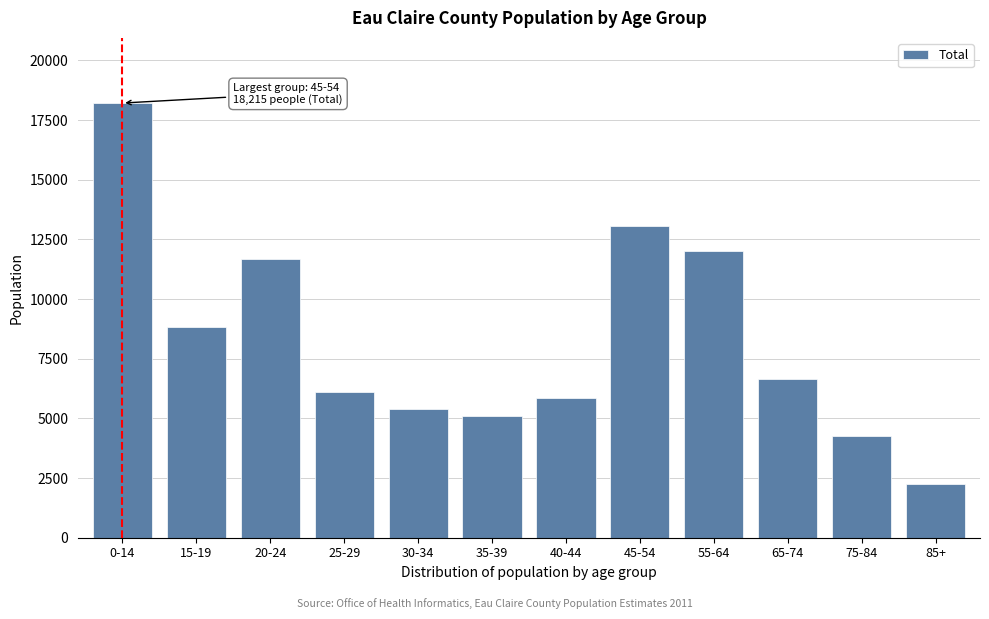

Reading left to right, transcribe all the data shown in this chart.

18215	8830	11662	6086	5405	5086	5854	13057	12017	6663	4265	2244